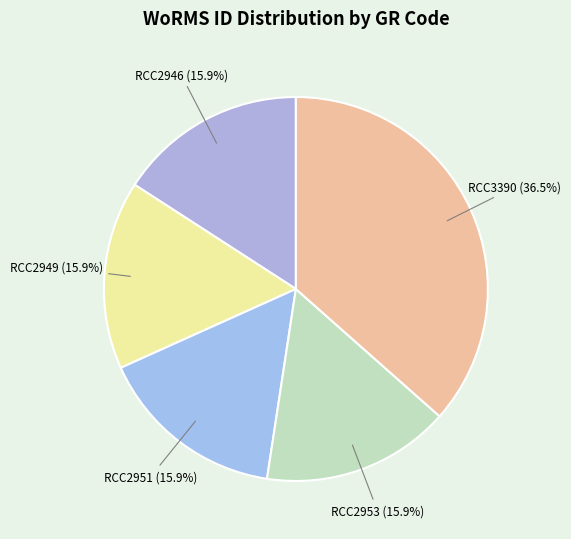

What is the largest slice in the pie chart?

RCC3390